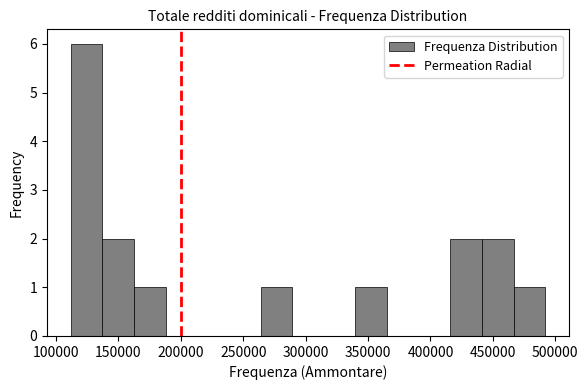

Over which range of the x-axis is the bar tallest?

110000 to 135000